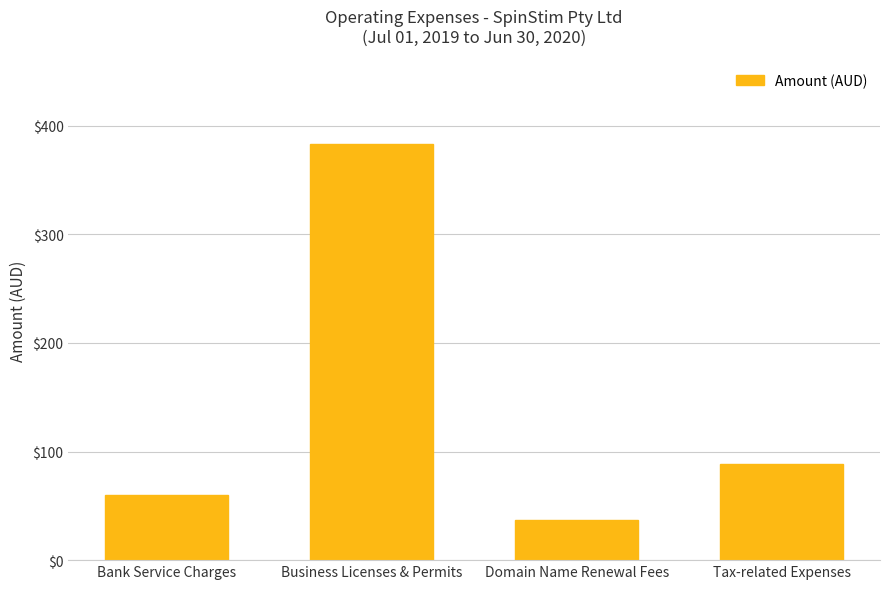

Reading left to right, list all the values displayed in this chart.

Bank Service Charges=59.7	Business Licenses & Permits=383.0	Domain Name Renewal Fees=37.3	Tax-related Expenses=88.4